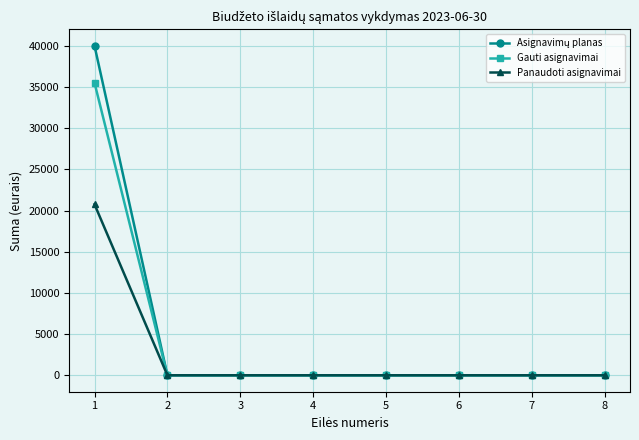

What is the greatest value displayed?

40000.0